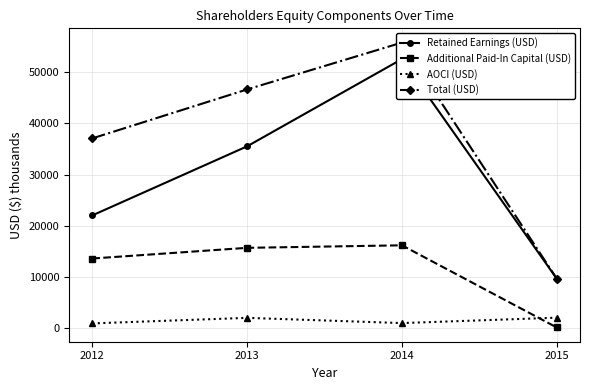

Between 2013 and 2015, which is larger?

2013